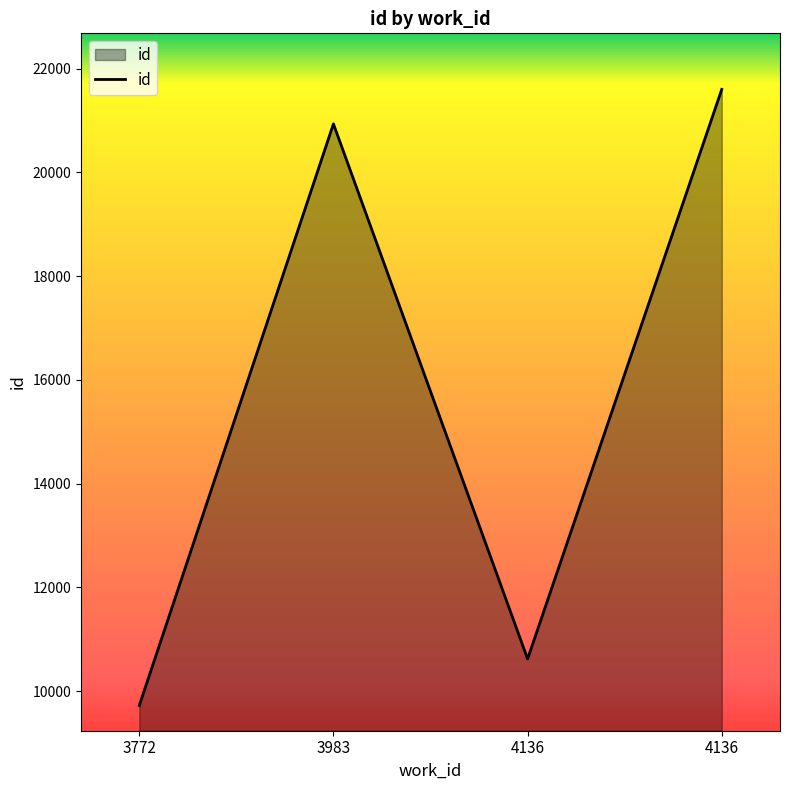

What is the sum of all values?

62879